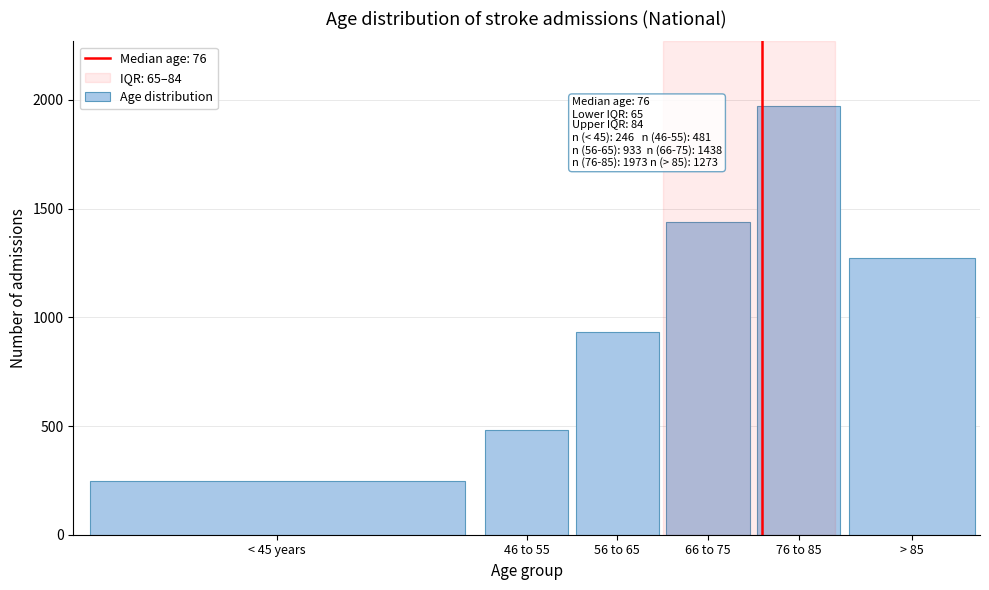

Reading left to right, what are all the values shown in this chart?

< 45 years=246	46 to 55=481	56 to 65=933	66 to 75=1438	76 to 85=1973	> 85=1273